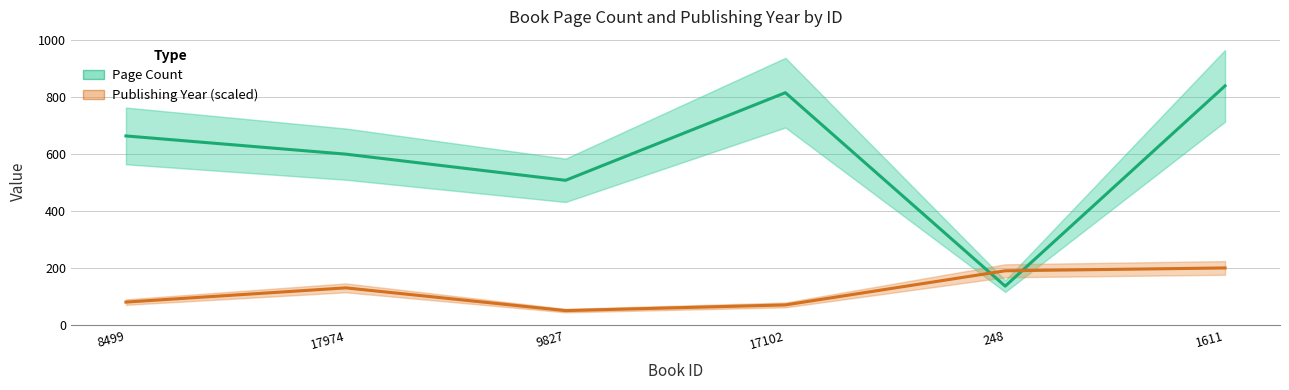

Between 17102 and 8499, which is larger?

17102